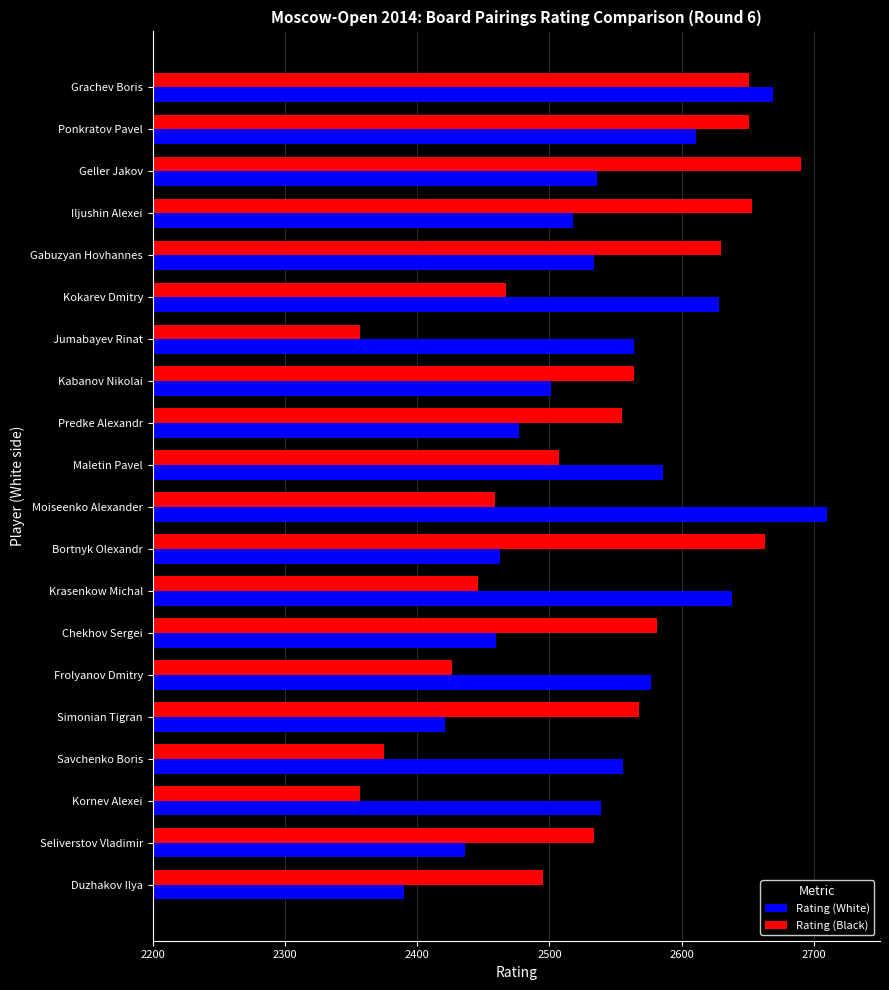

How many series are shown in this chart?

2